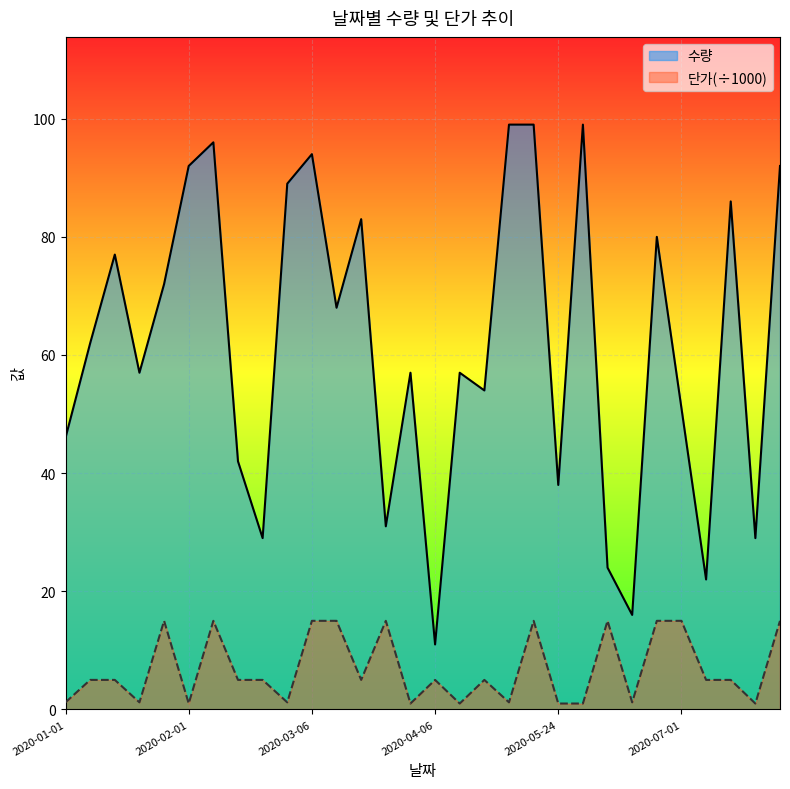

What is the value of the 단가 point at the 2nd from the left?

5.0